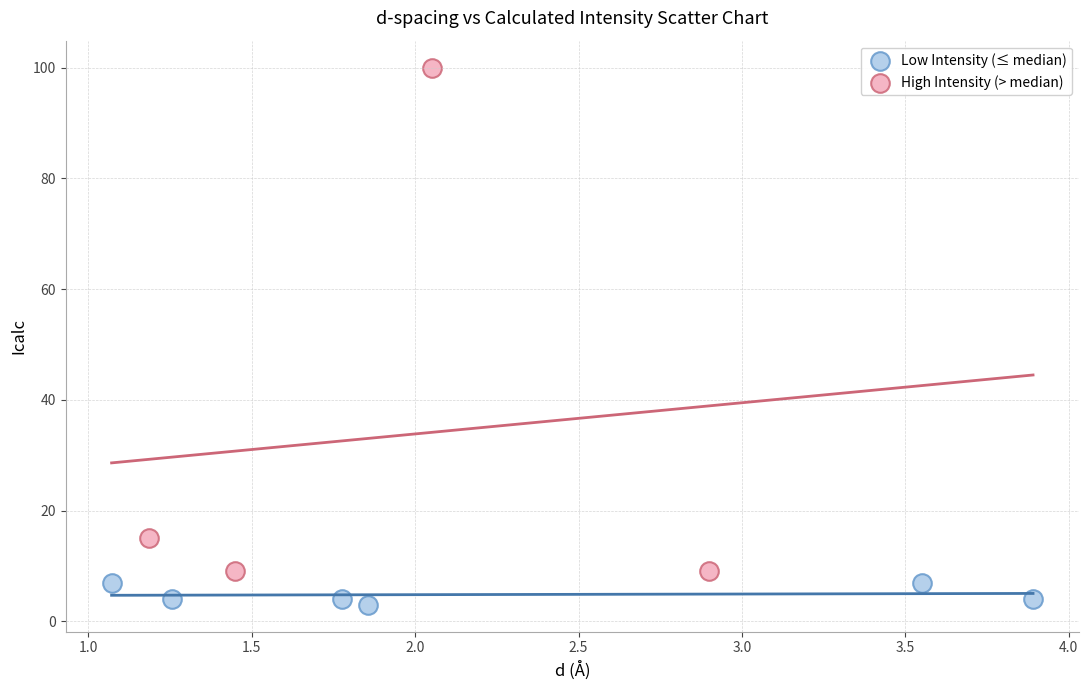

Which series contains the highest Y value?

High Intensity (> median)